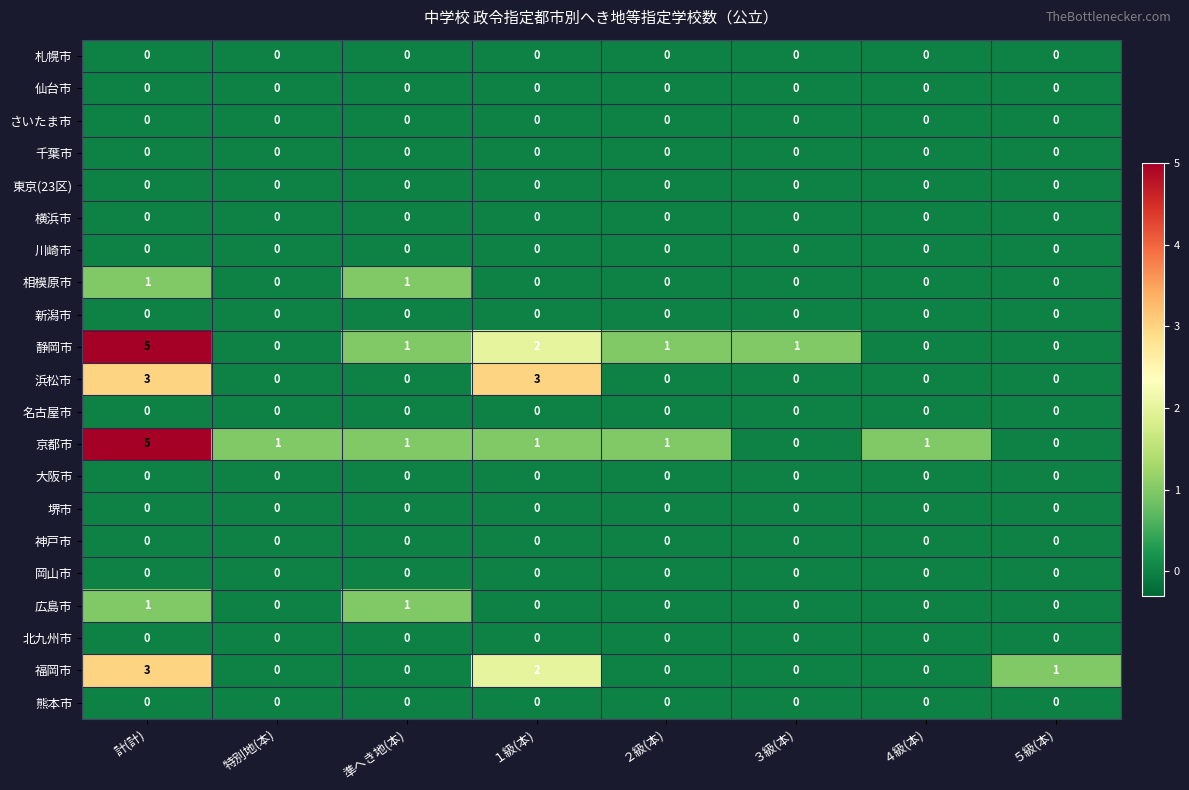

What is the maximum value shown in the chart?

5